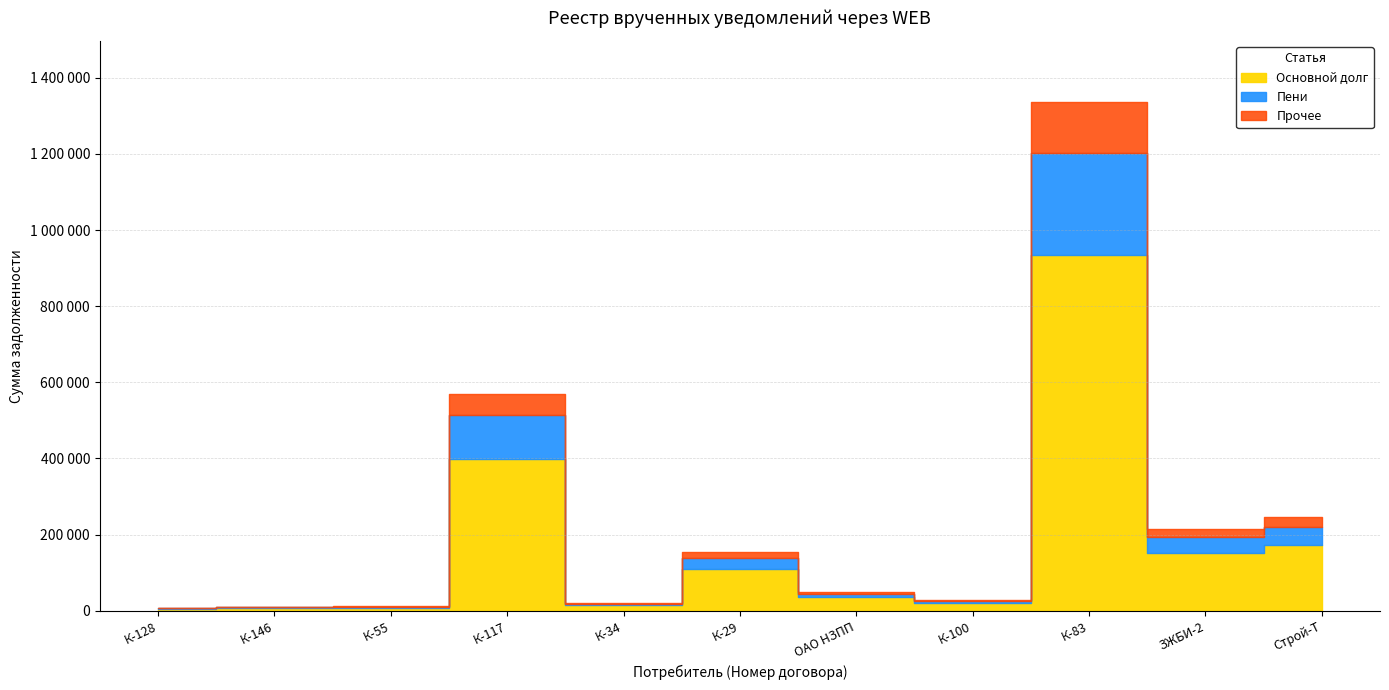

What position from the left is ОАО НЗПП?

7